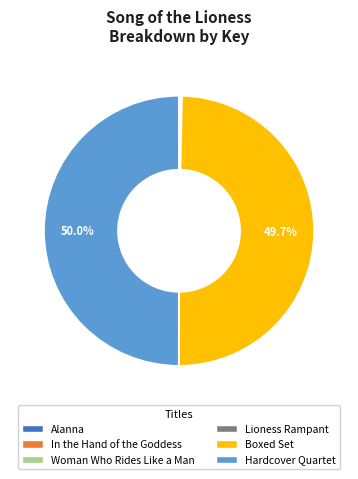

What percentage is NOT represented by Hardcover Quartet?

50.0%